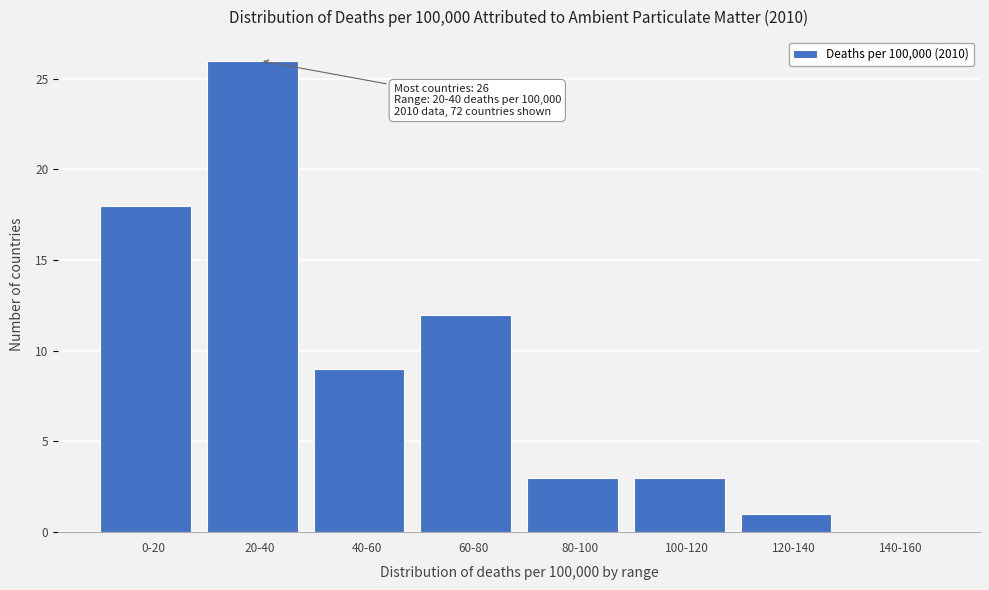

Reading left to right, transcribe all the data shown in this chart.

0-20=18	20-40=26	40-60=9	60-80=12	80-100=3	100-120=3	120-140=1	140-160=0